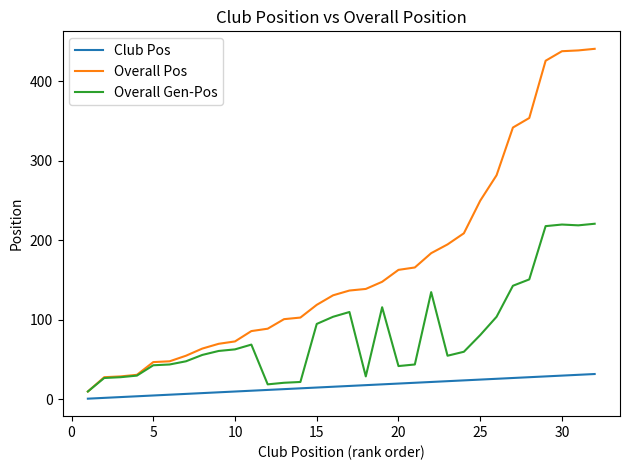

Which series has the largest range (max minus min)?

Overall Pos